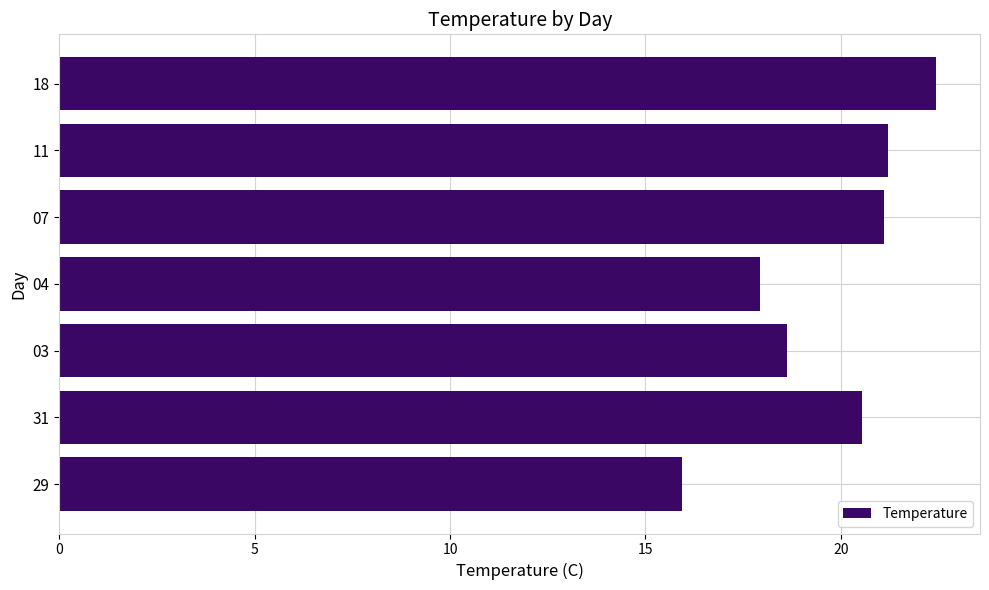

True or false: the data shows 17.9 at 04.

True